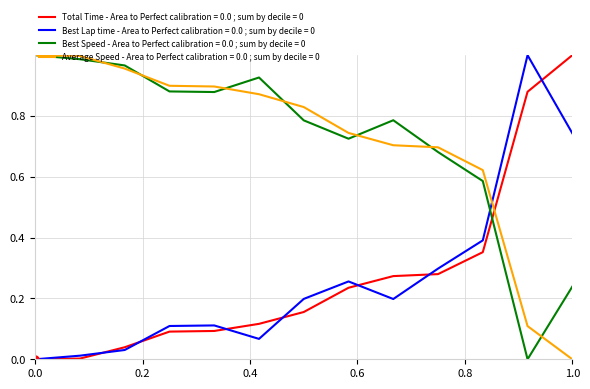

True or false: Best Speed - Area to Perfect calibration = 0.0 ; sum by decile = 0 and Best Lap time - Area to Perfect calibration = 0.0 ; sum by decile = 0 cross at least once.

True